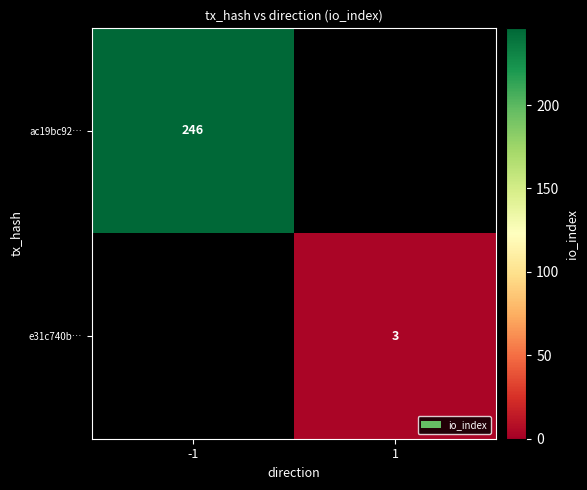

True or false: ac19bc92… has a value of 246 at -1.

True